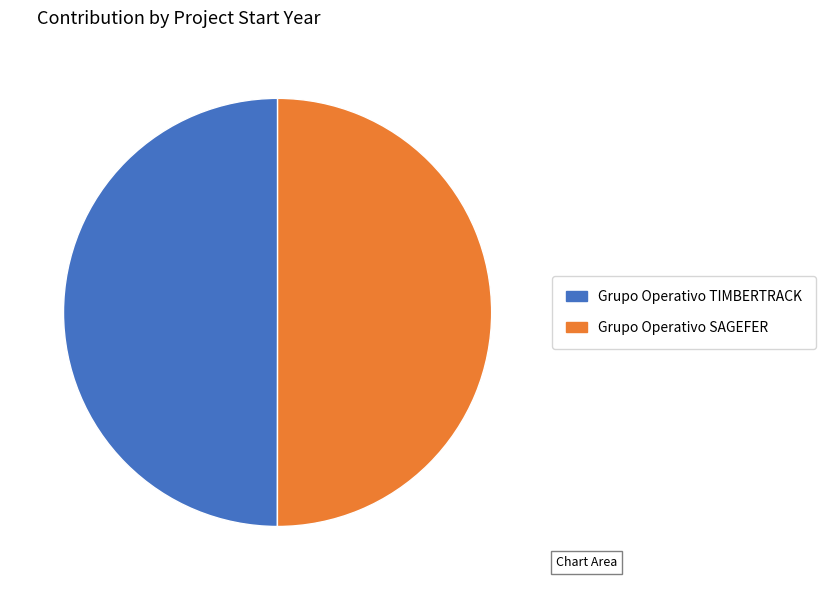

Approximately how many times larger is the value at Grupo Operativo TIMBERTRACK compared to Grupo Operativo SAGEFER?

1.0